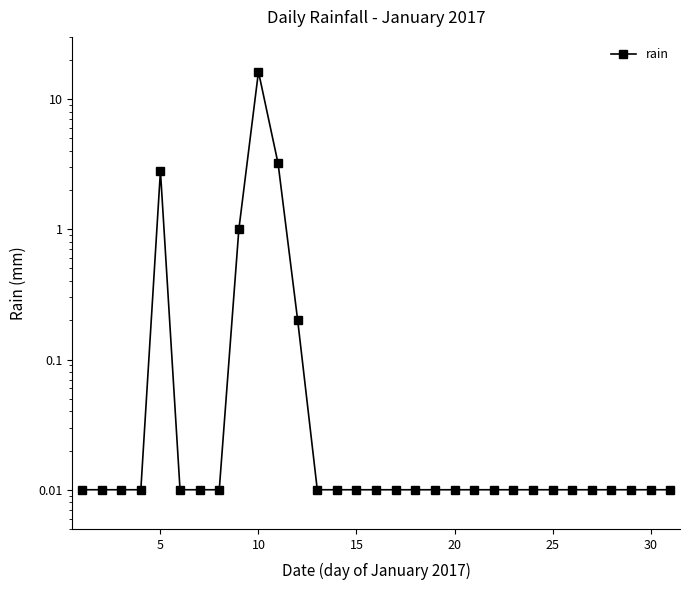

Between 30 and 10, which is larger?

10